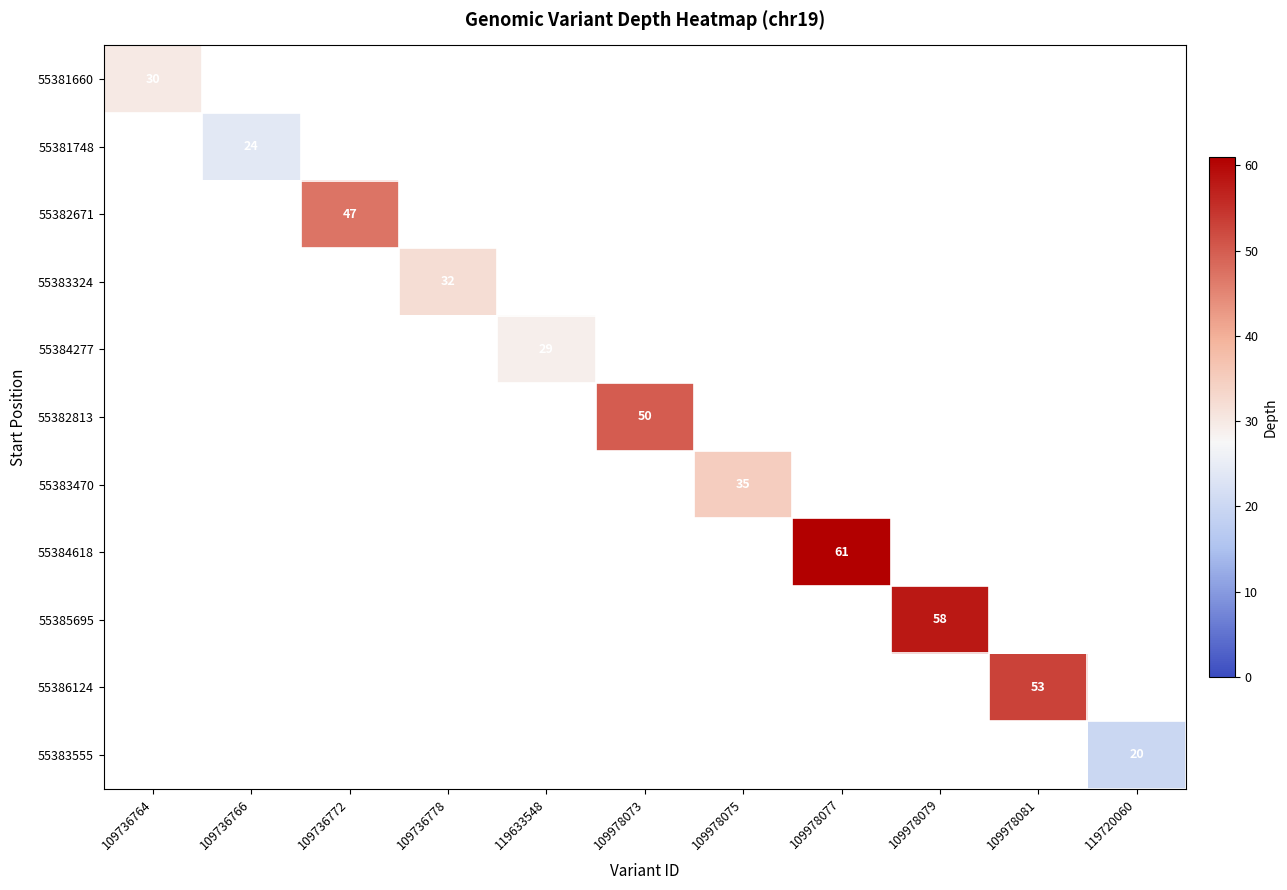

True or false: 55384618 has a value of 61 at 109978077.

True